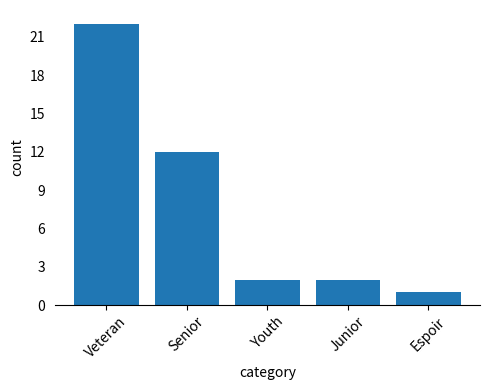

What is the label of the 4th bar from the right?

Senior